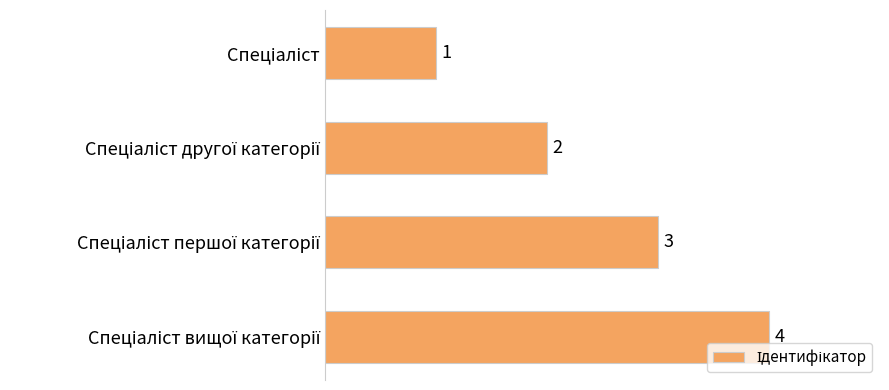

Count the values in the range 2 to 4.

3